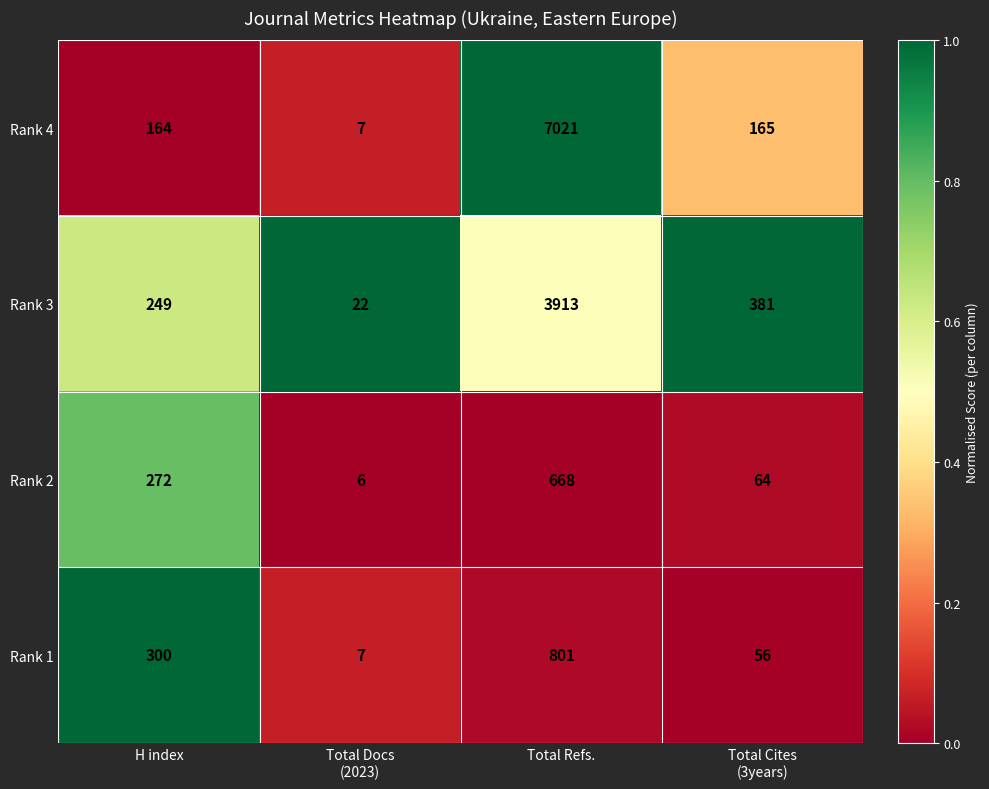

Reading left to right, transcribe all the data shown in this chart.

Rank 4: 164	7	7021	165
Rank 3: 249	22	3913	381
Rank 2: 272	6	668	64
Rank 1: 300	7	801	56